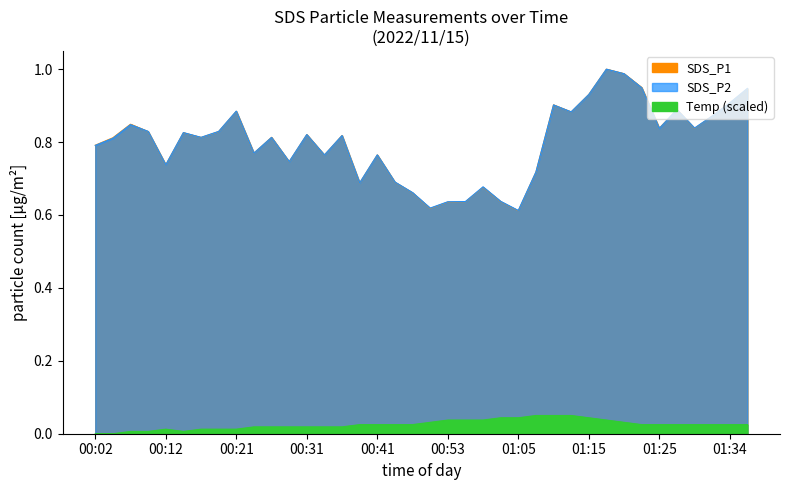

Between 00:04 and 01:32, which is larger?

01:32